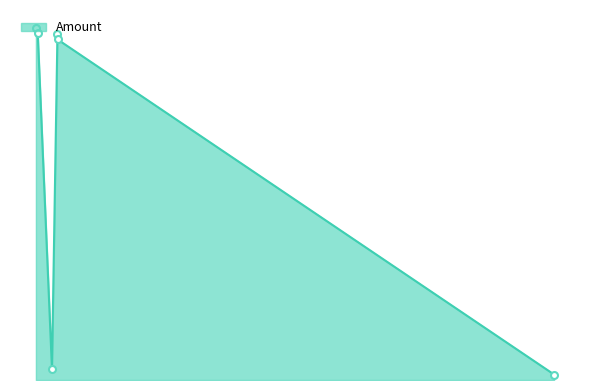

At which label is the value closest to 32?

2016-10-16 07:31:13